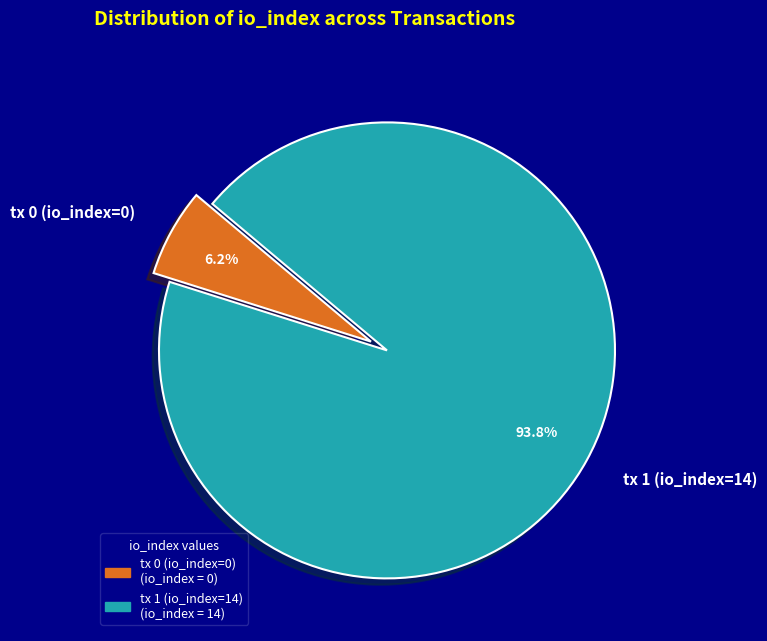

What portion of the pie excludes tx 0 (io_index=0)?

93.7%